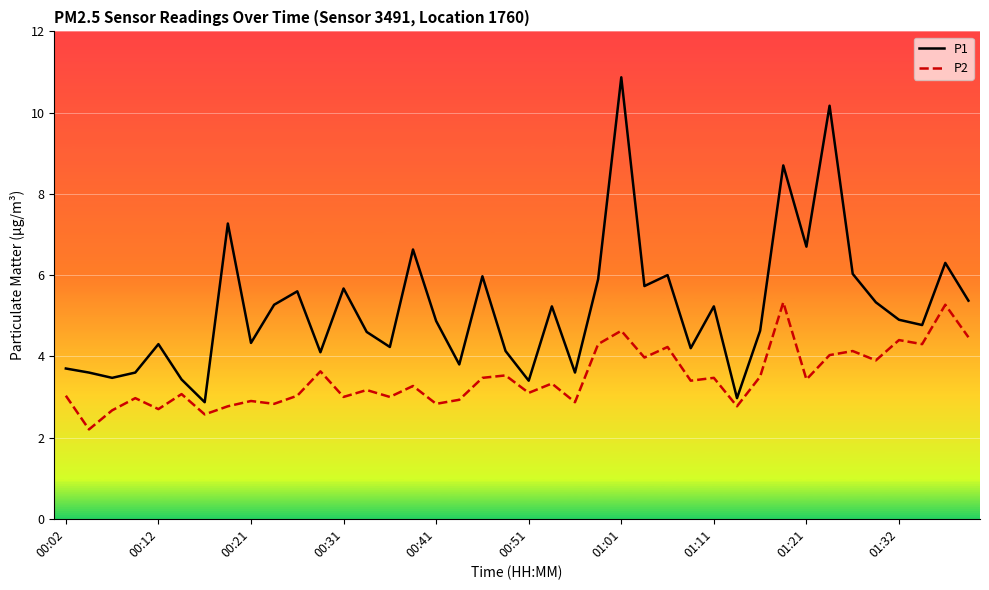

How many interior local peaks does the P1 series have?

13